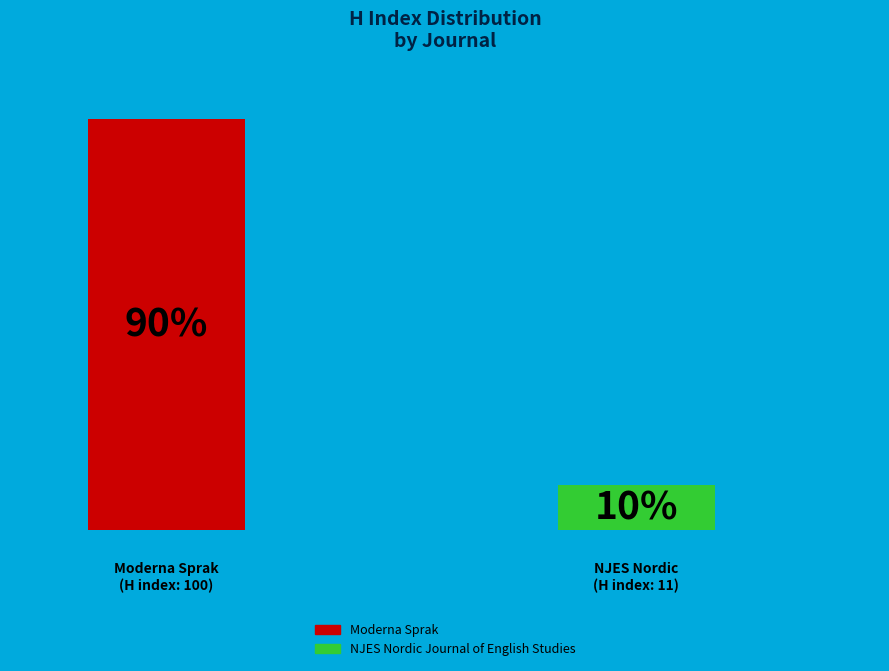

Which has a higher value, Moderna Sprak or NJES Nordic Journal of English Studies?

Moderna Sprak